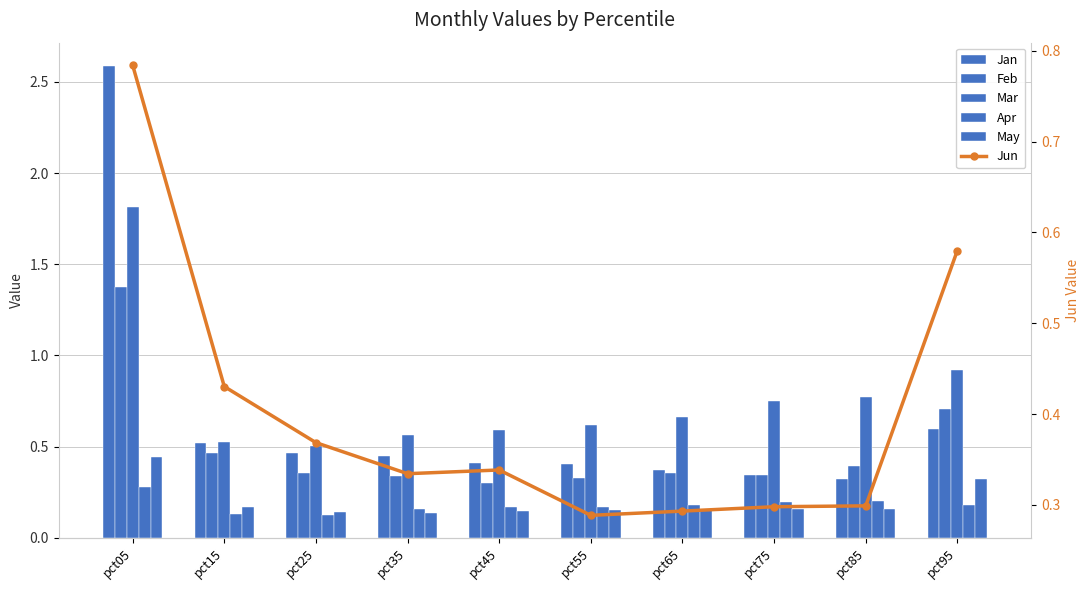

At which label is Apr closest to 0?

pct25